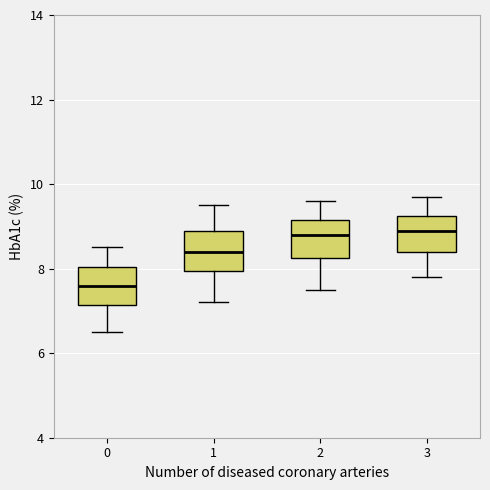

Reading left to right, transcribe this box plot: for each box, give where its median line is, the range the box spans, and where its two whiskers end, as read against the y-axis. The values are not printed on the chart, so give them approximately, as read against the axis.

0: median 7.6, box 7.2 to 8.0, whiskers 6.6 to 8.6
1: median 8.4, box 8.0 to 9.0, whiskers 7.2 to 9.6
2: median 8.8, box 8.2 to 9.2, whiskers 7.6 to 9.6
3: median 9.0, box 8.4 to 9.2, whiskers 7.8 to 9.8